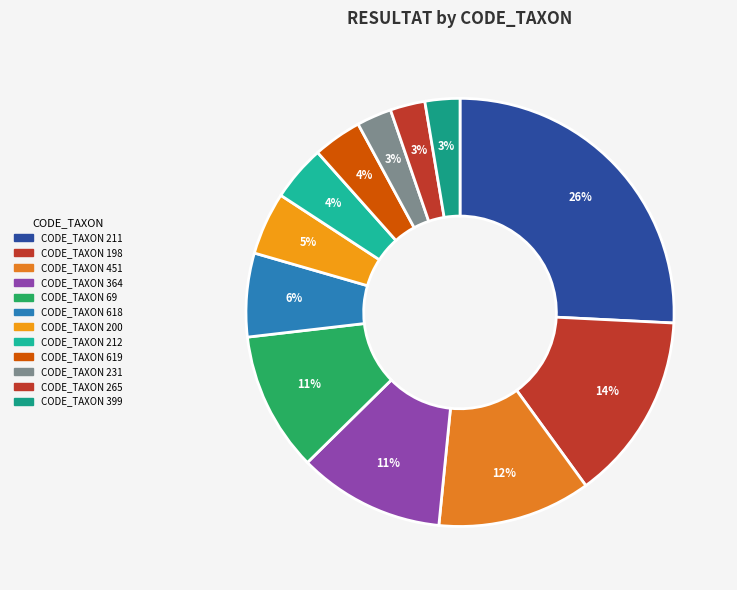

The CODE_TAXON 364 slice represents 11% of the pie. True or false?

True